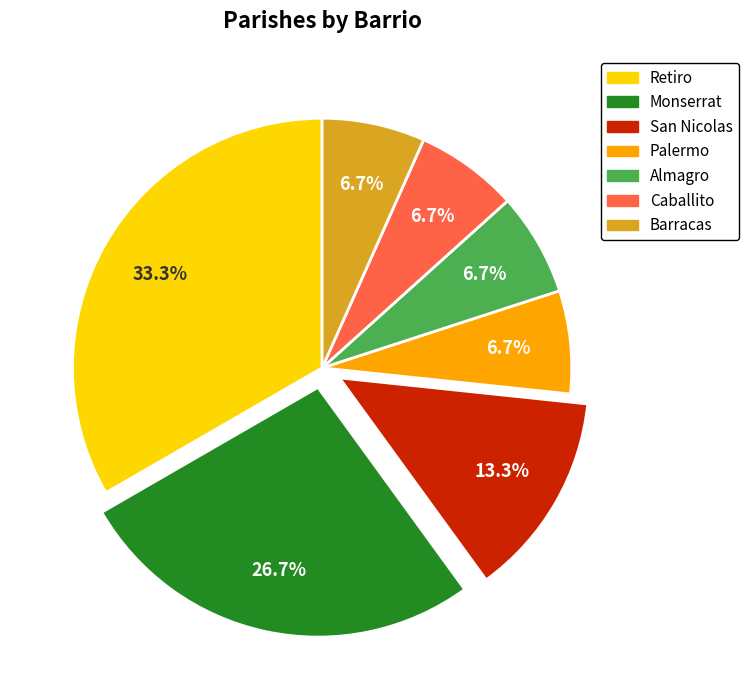

Does any single category account for the majority?

No